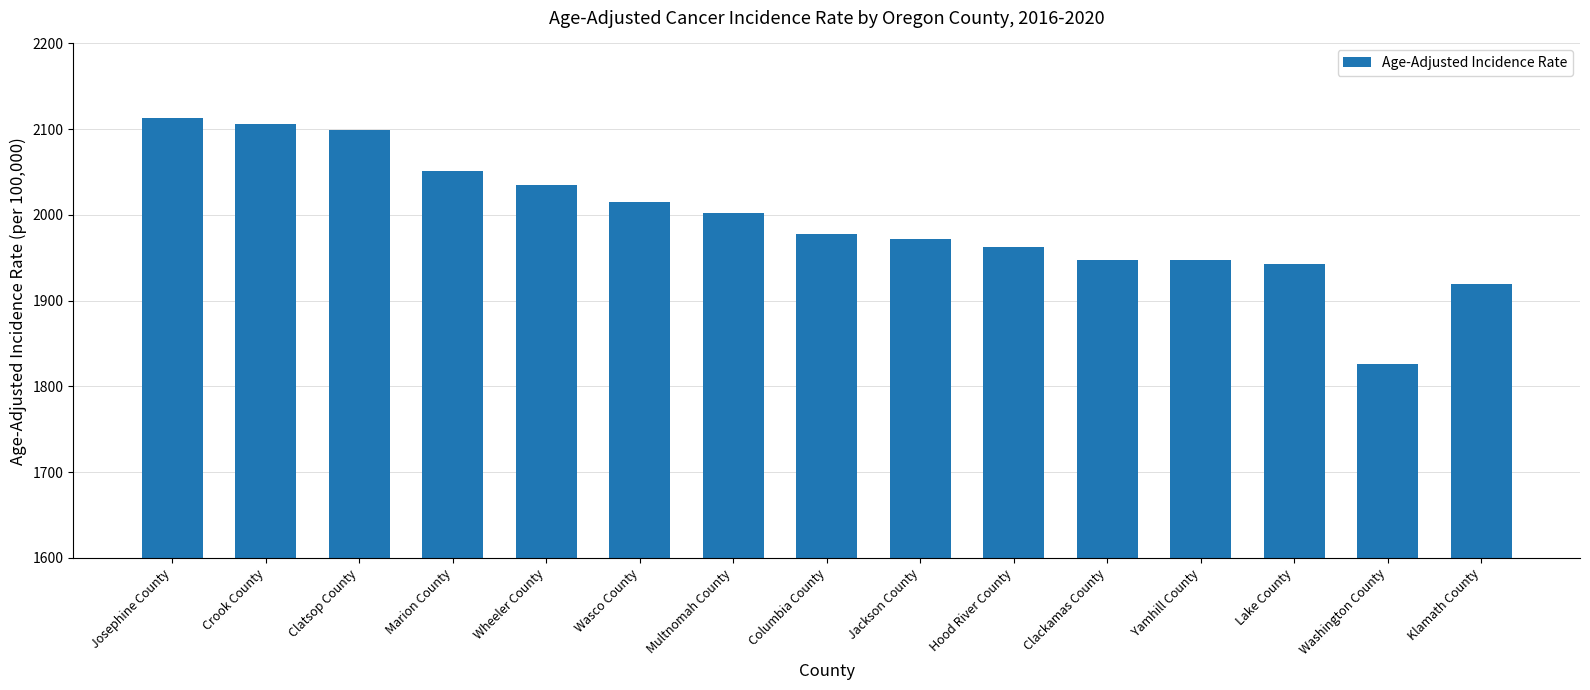

Are the bars grouped side by side (vs. stacked)?

No